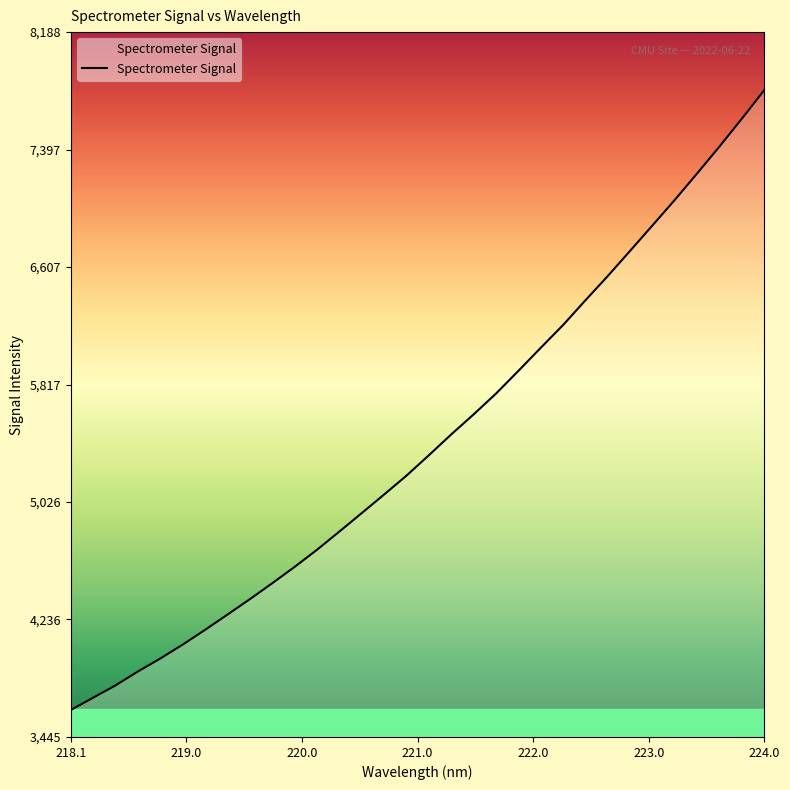

What is the greatest value displayed?

7798.4